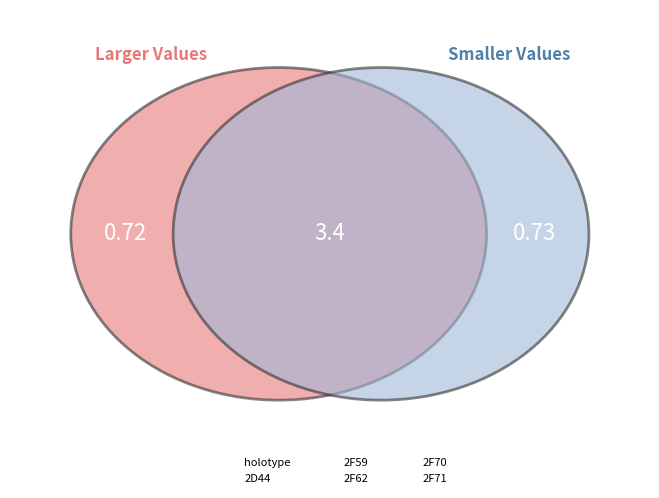

What is the change in value from holotype to 2F70?

-0.2